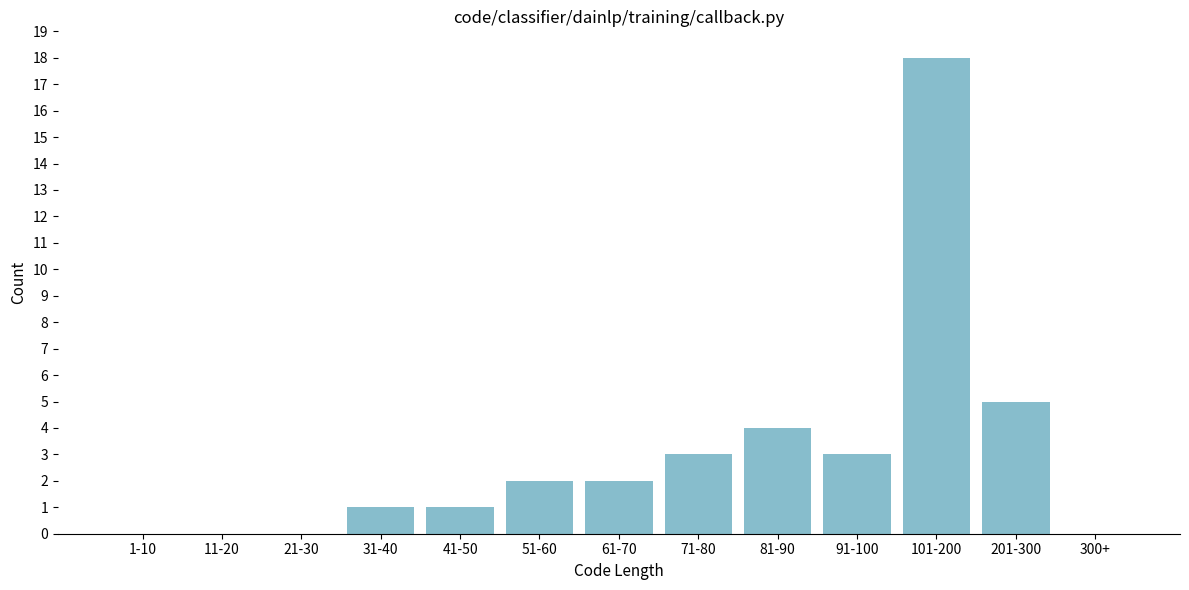

Reading right to left, list all the values displayed in this chart.

300+=0	201-300=5	101-200=18	91-100=3	81-90=4	71-80=3	61-70=2	51-60=2	41-50=1	31-40=1	21-30=0	11-20=0	1-10=0